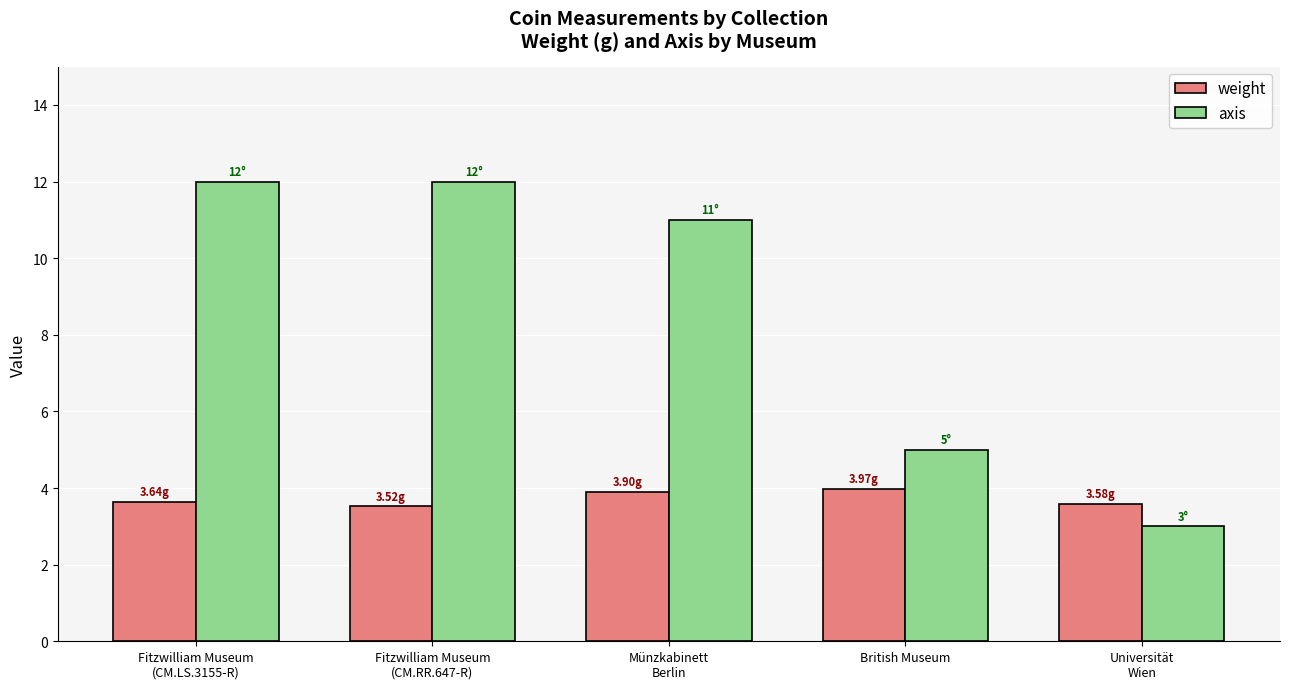

Reading right to left, transcribe all the data shown in this chart.

weight: 3.6	4.0	3.9	3.5	3.6
axis: 3.0	5.0	11.0	12.0	12.0